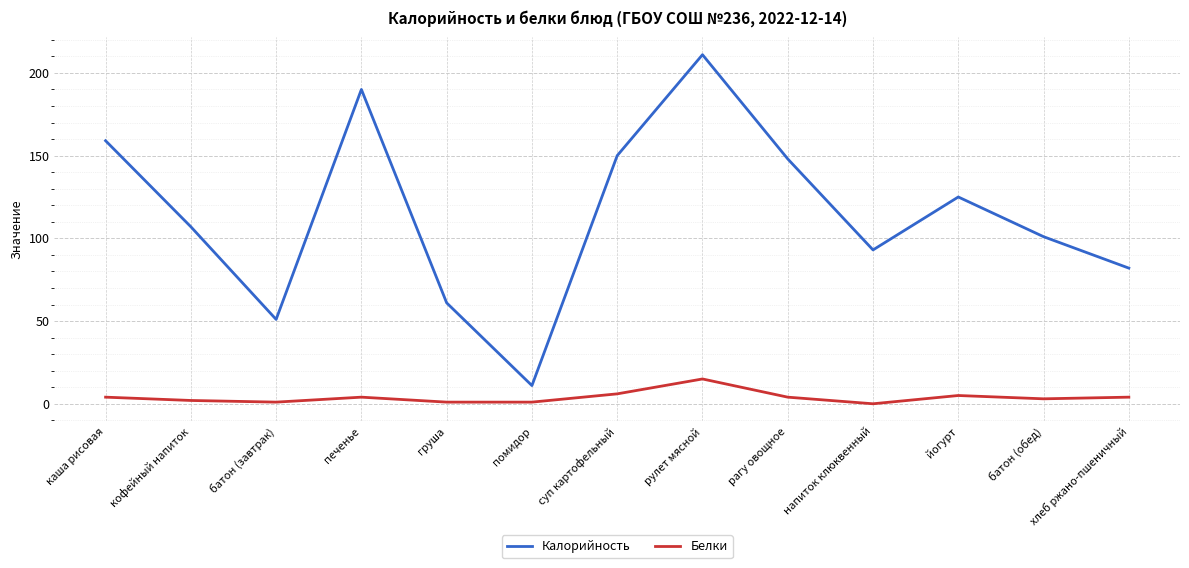

Reading right to left, what are all the values shown in this chart?

Калорийность: 82	101	125	93	148	211	150	11	61	190	51	107	159
Белки: 4	3	5	0	4	15	6	1	1	4	1	2	4